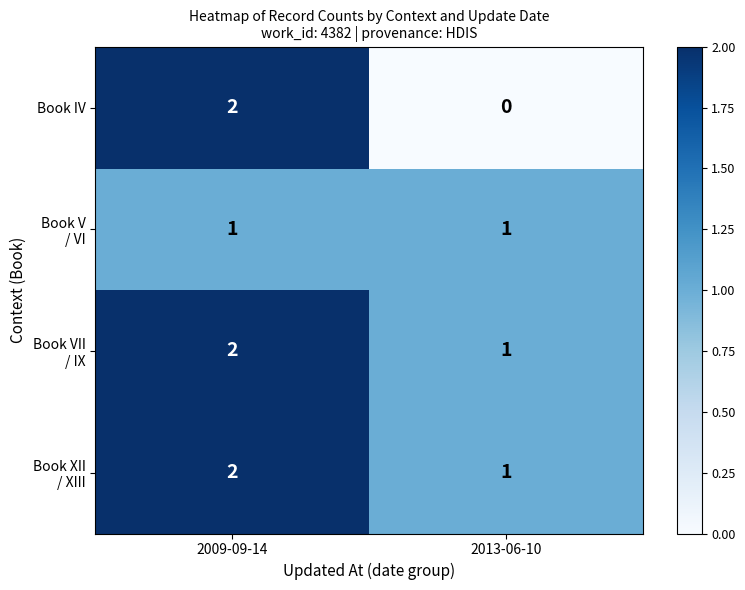

Which series changed the most between 2009-09-14 and 2013-06-10?

Book IV